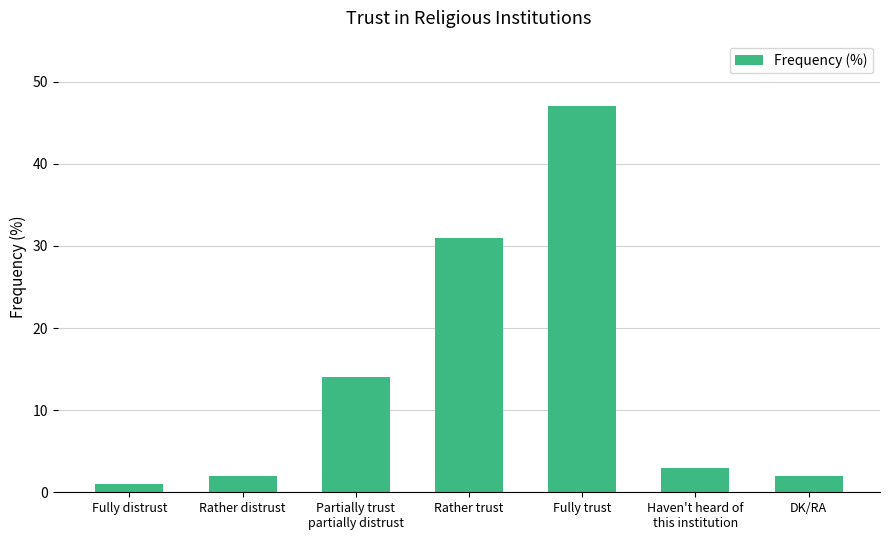

What is the difference between the second highest and second lowest values?

29